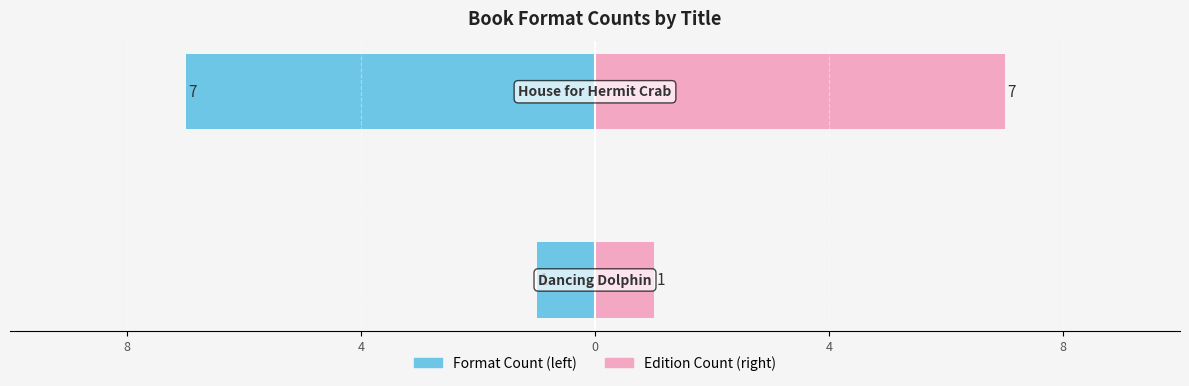

Which series has the largest total across all categories?

Edition Count